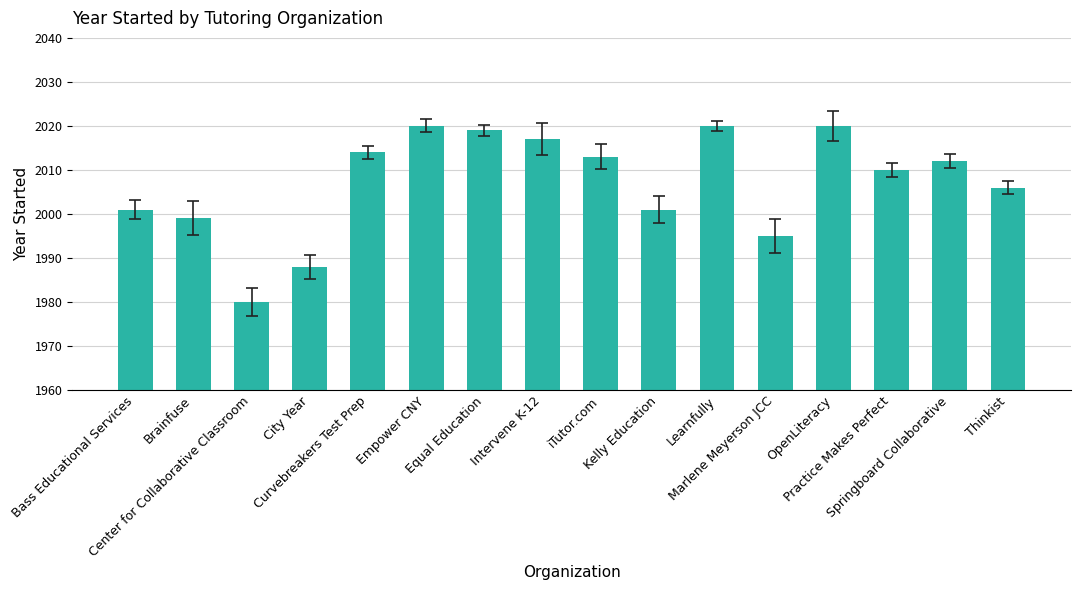

What is the label of the 8th bar from the left?

Intervene K-12